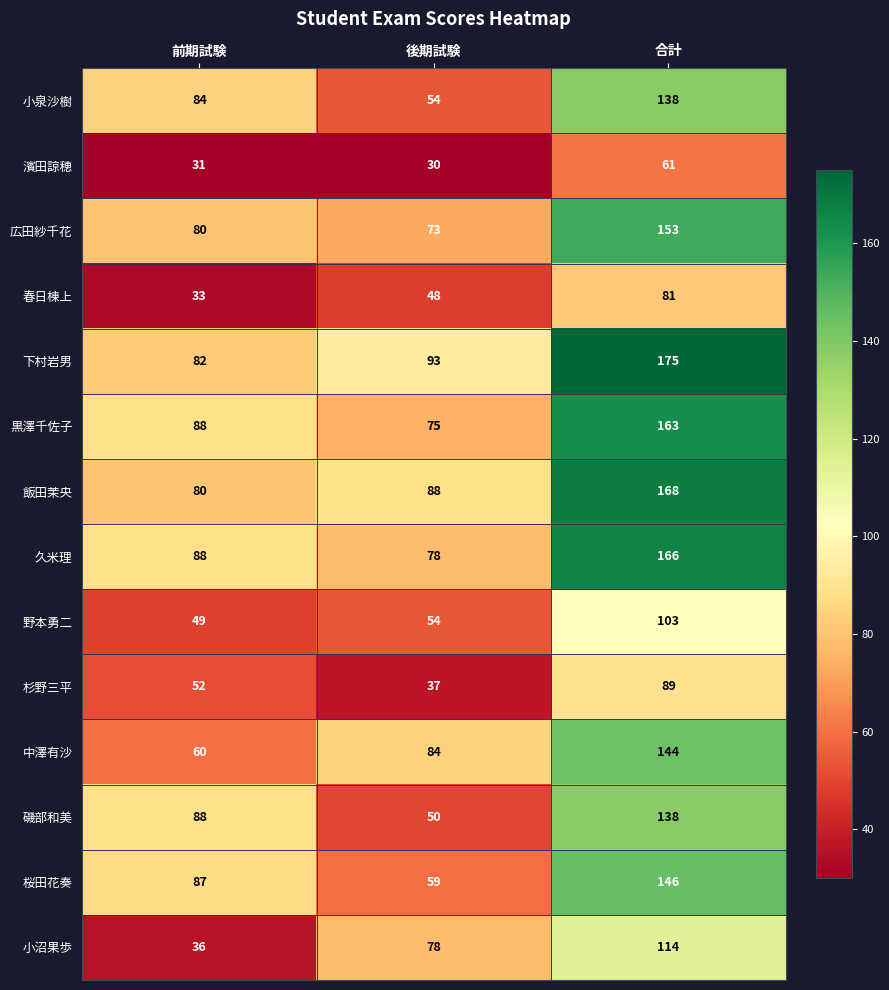

At which category is the sum across all series the highest?

合計